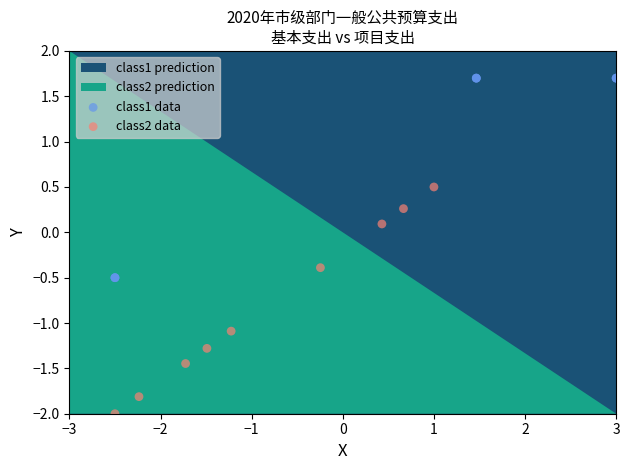

Which series has the widest spread of Y values?

class2 data